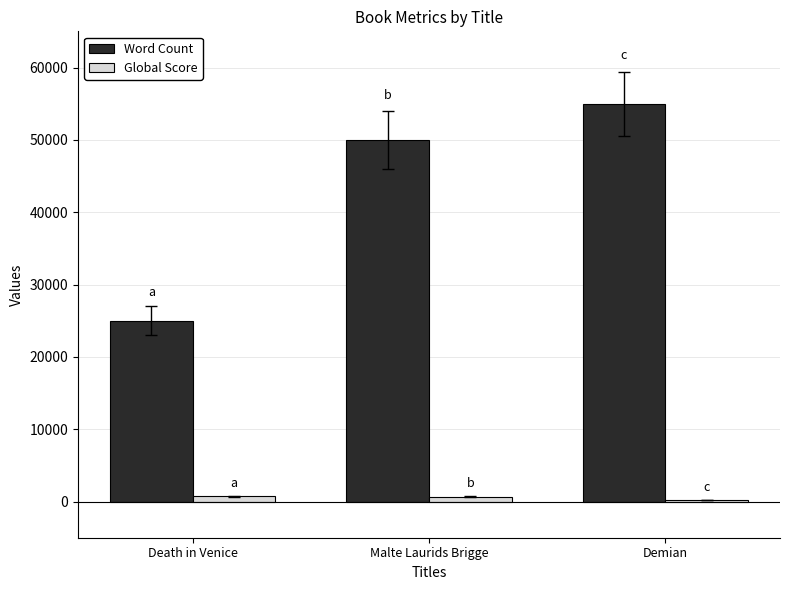

Which series changed the most between Malte Laurids Brigge and Demian?

Word Count